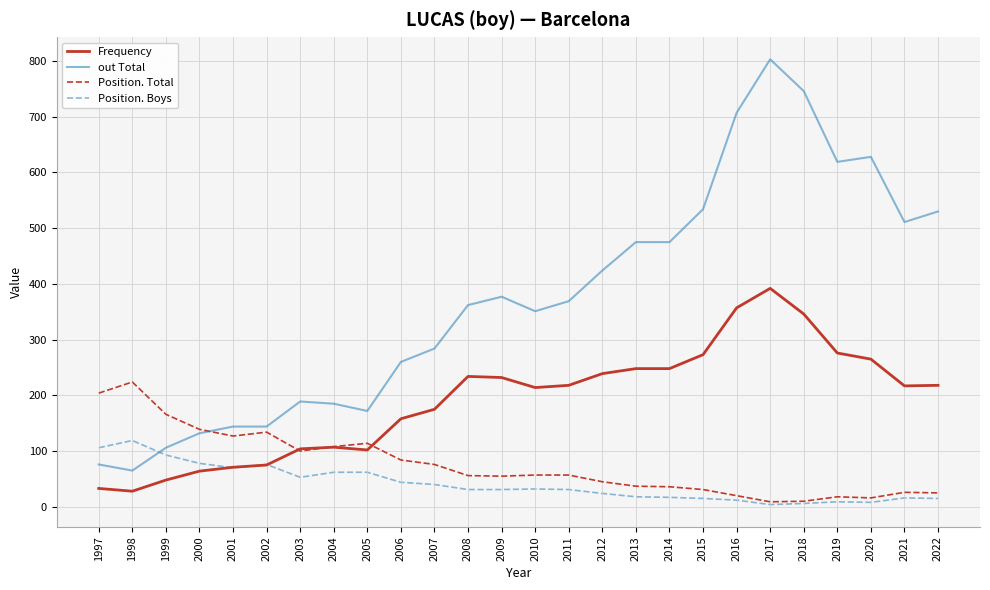

List the series in order of their peak value, highest first.

out Total, Frequency, Position. Total, Position. Boys